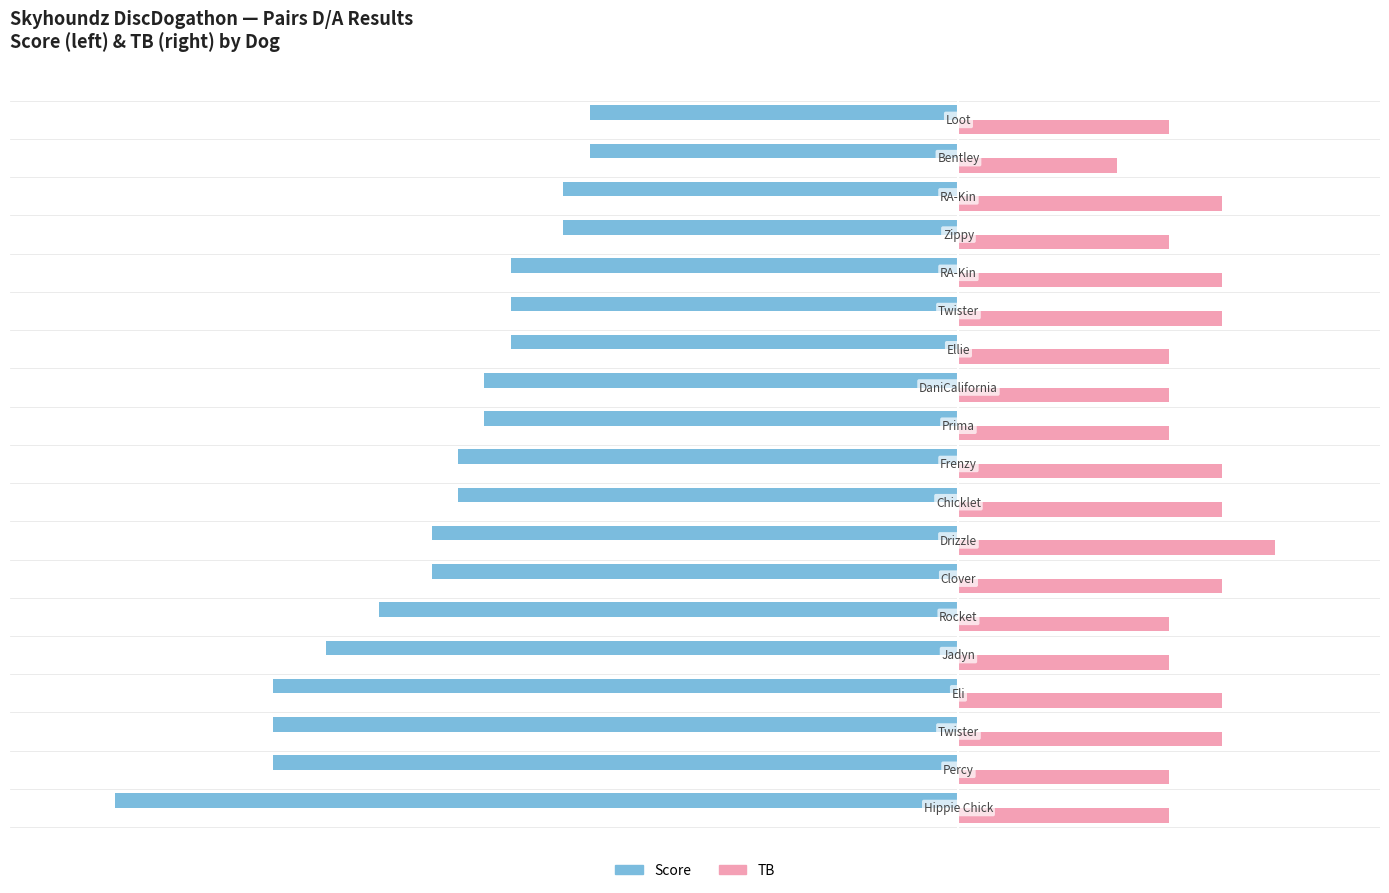

Which series has the largest total across all categories?

TB